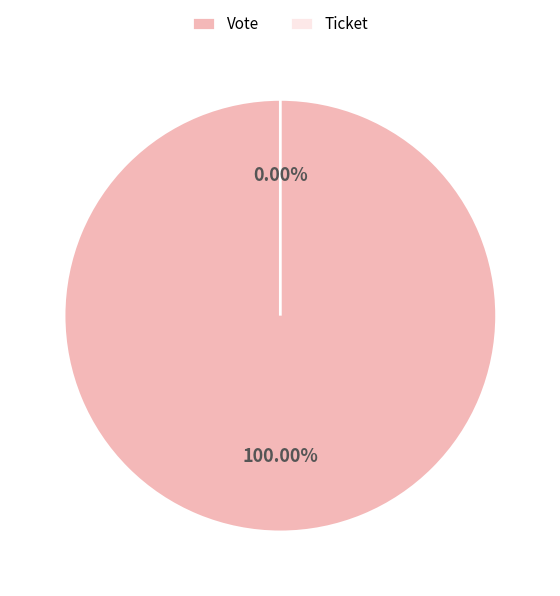

Rank the categories by value from lowest to highest.

Ticket, Vote